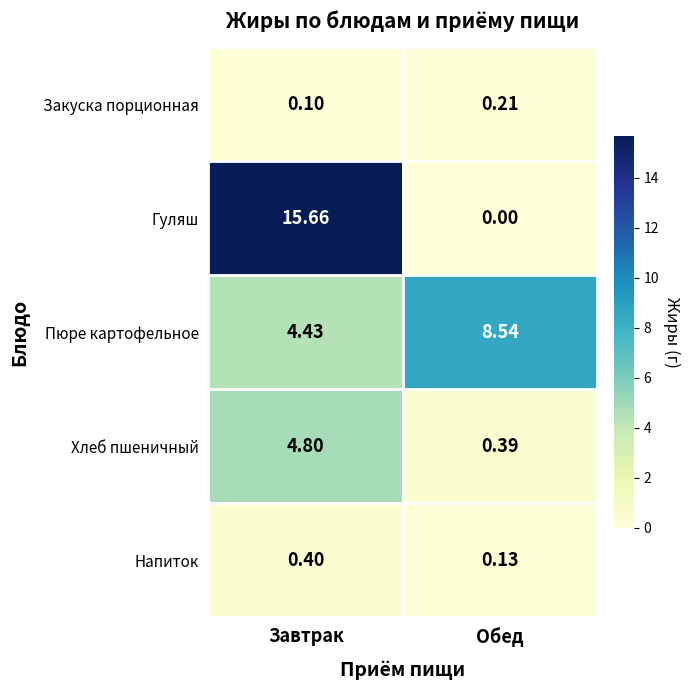

Between Завтрак and Обед, which series saw the biggest shift?

Гуляш